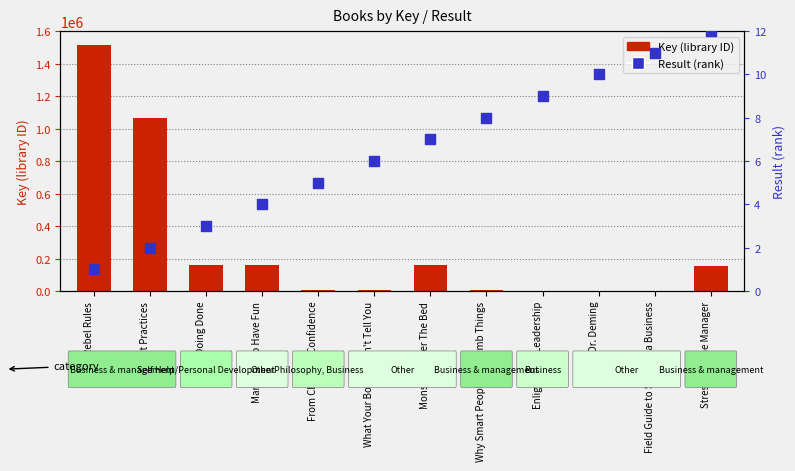

Which series has the largest Y range (max minus min)?

Key (library key)